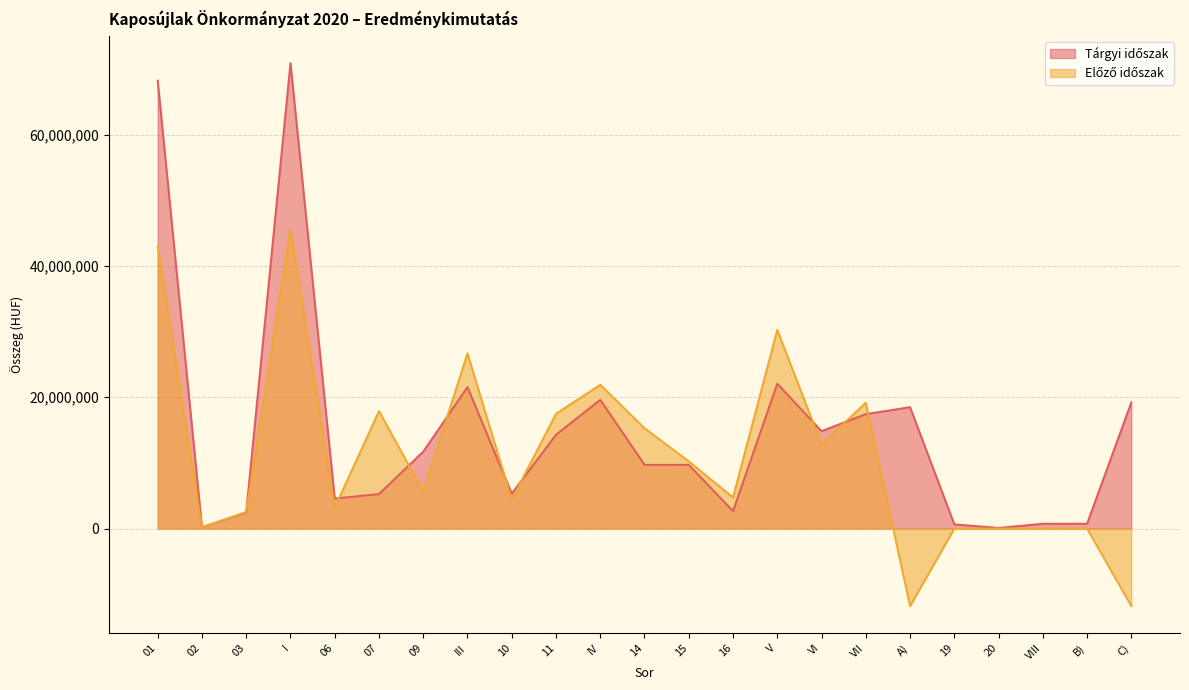

What is the total value across all series at 20?

93258